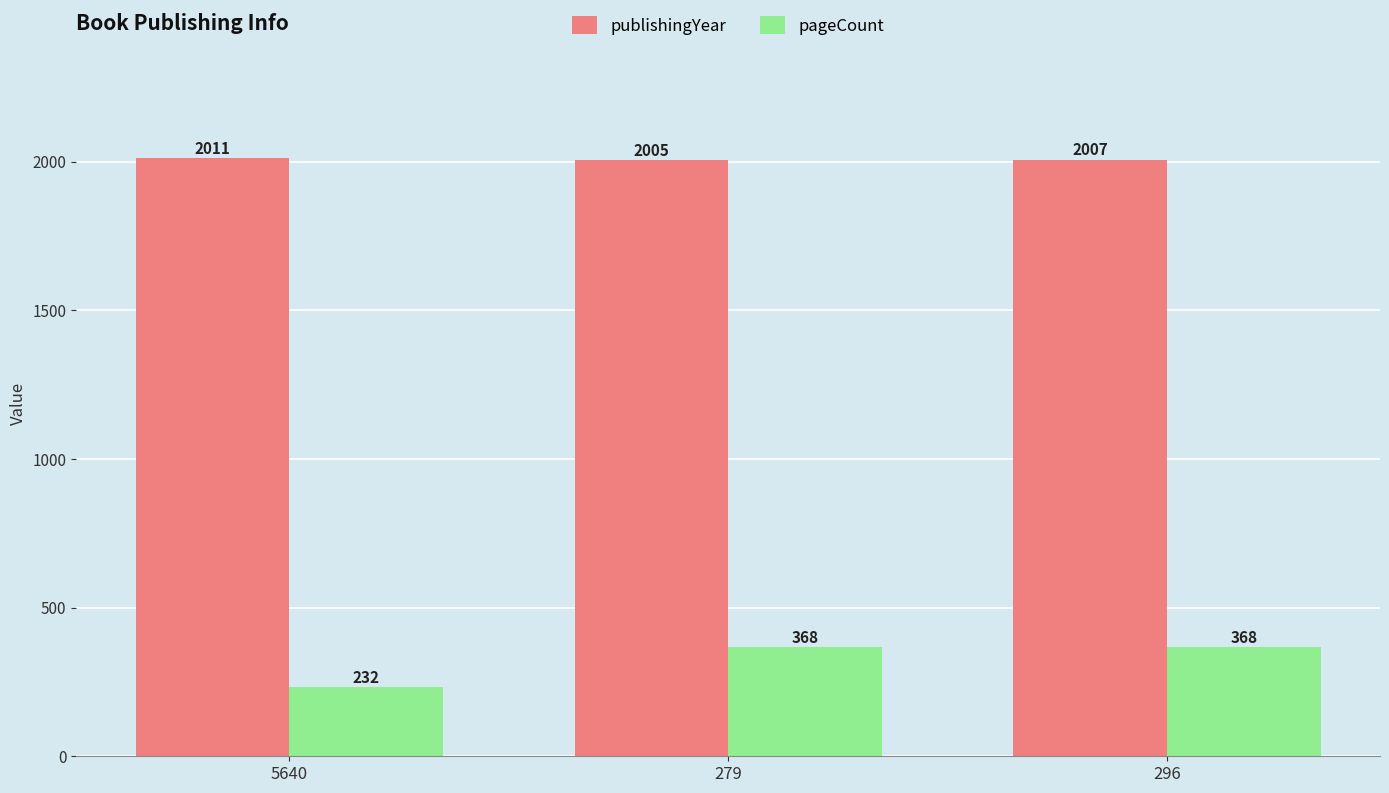

Which label corresponds to the smallest value in the chart?

5640